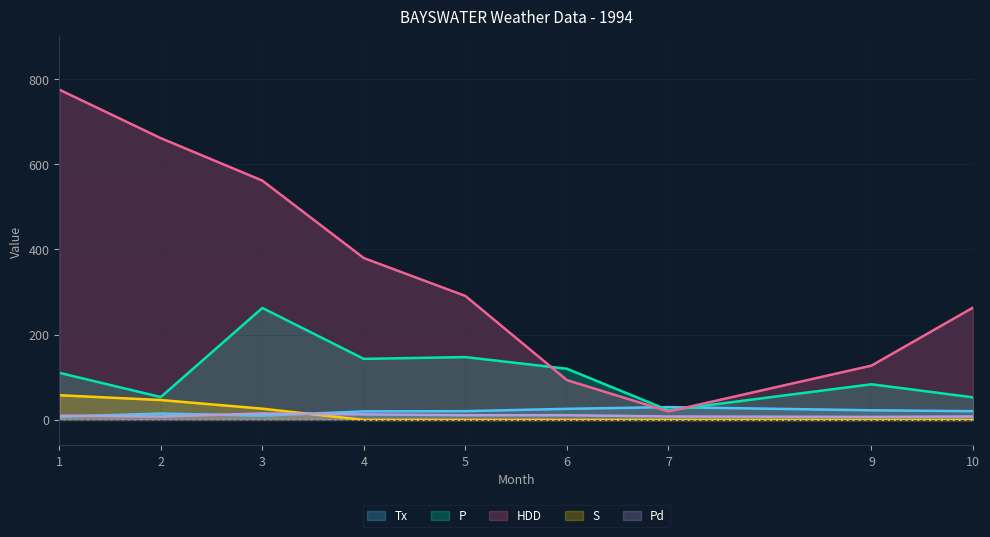

Between 7 and 10, which is larger?

7